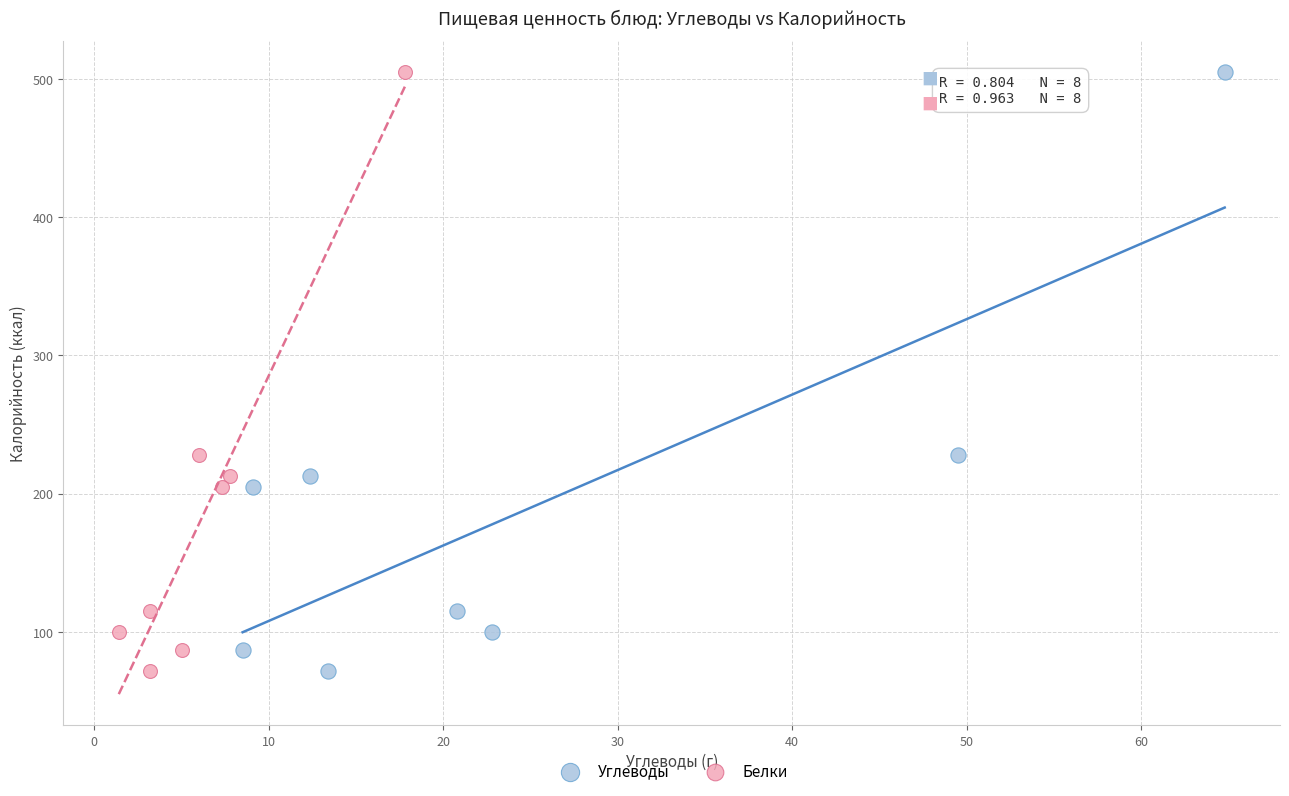

What are all the series names shown in the legend?

Углеводы, Белки